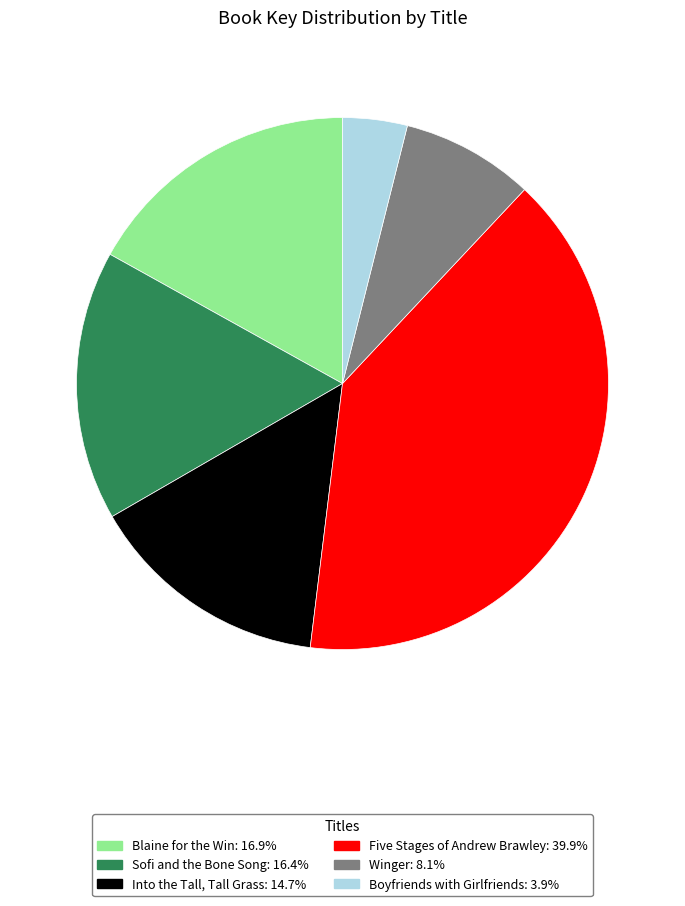

Between Blaine for the Win and Sofi and the Bone Song, which is larger?

Blaine for the Win